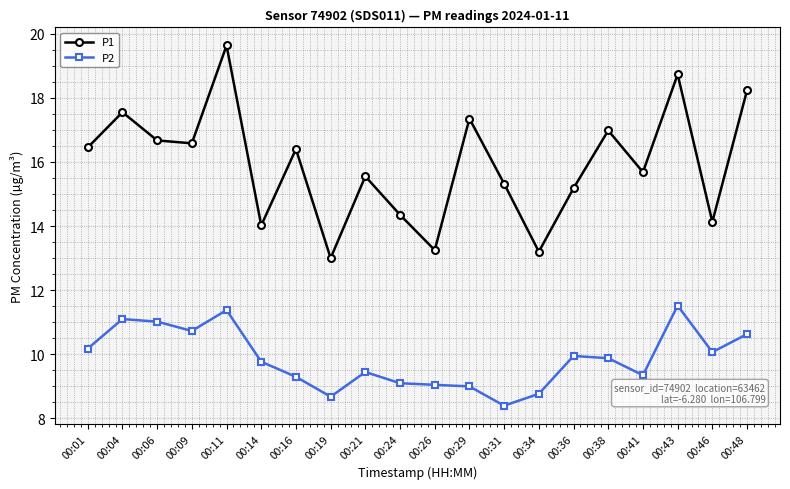

What is the minimum value shown in the chart?

8.4